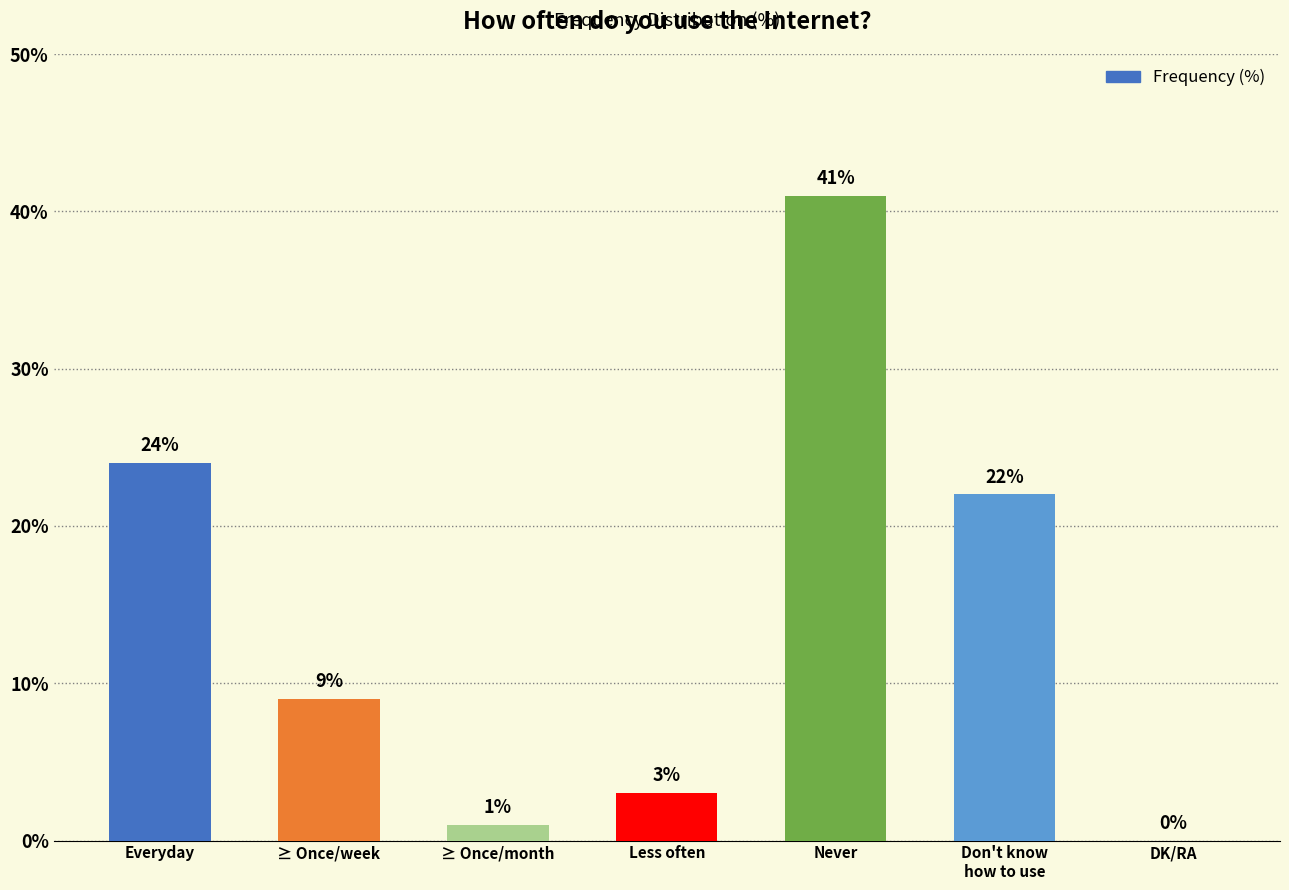

Reading left to right, list all the values displayed in this chart.

24	9	1	3	41	22	0